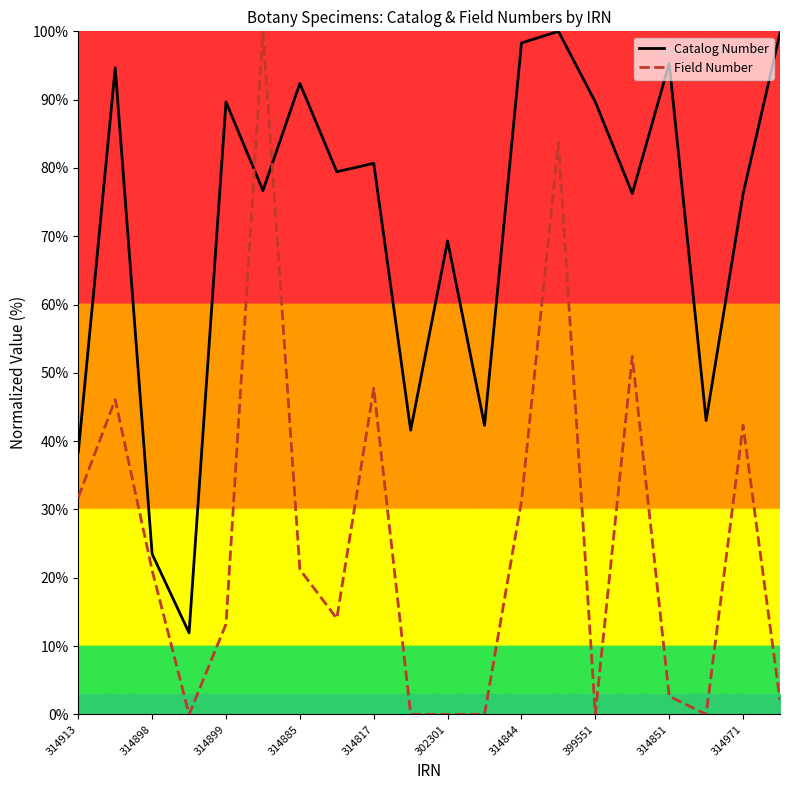

The value of Field Number at 399551 is -31.6. True or false?

False